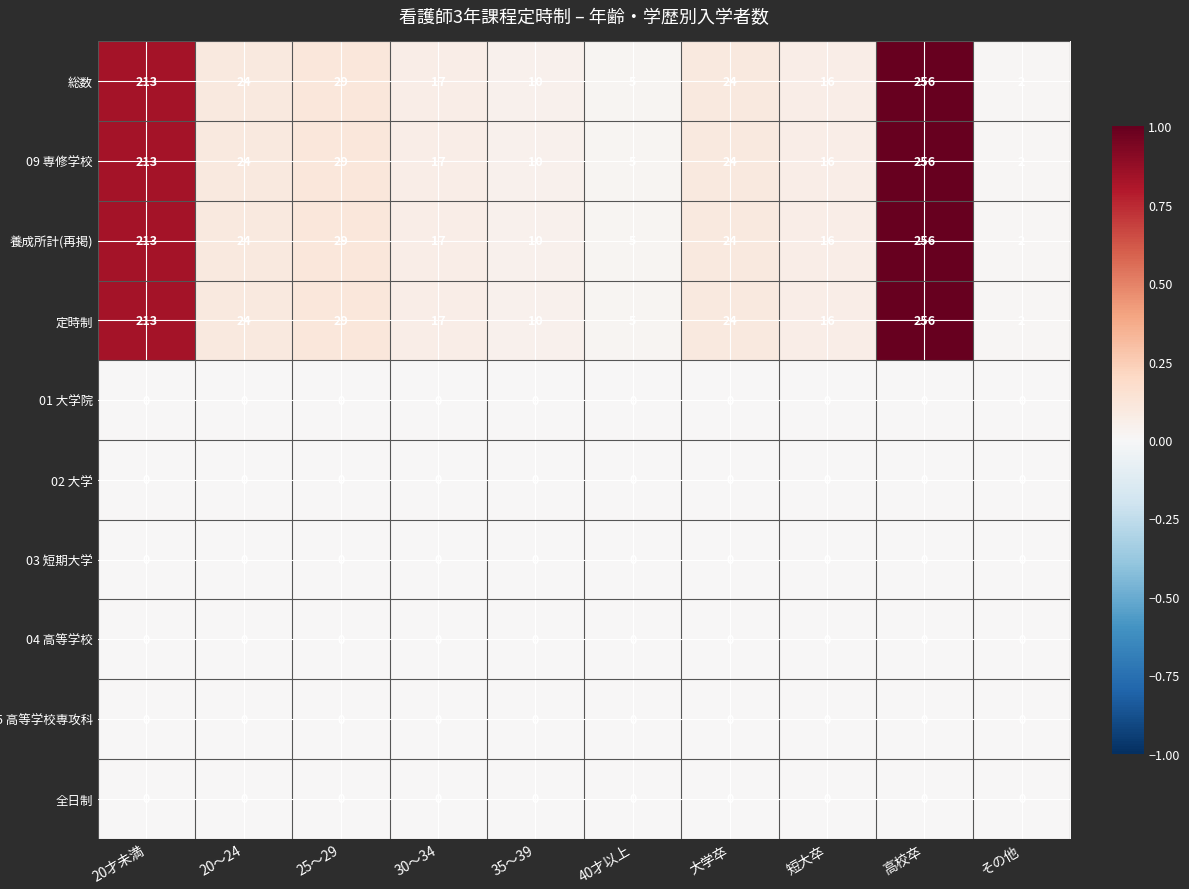

What is the sum of the 総数 values at 30～34 and 短大卒?

33